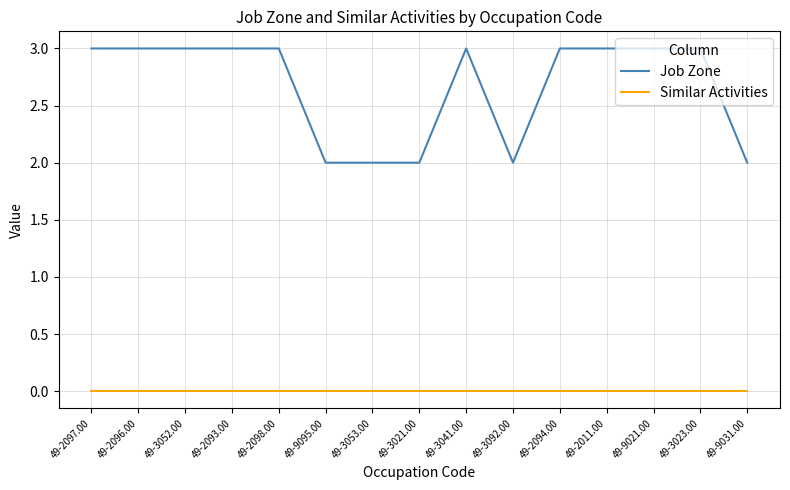

Which series has the largest range (max minus min)?

Job Zone